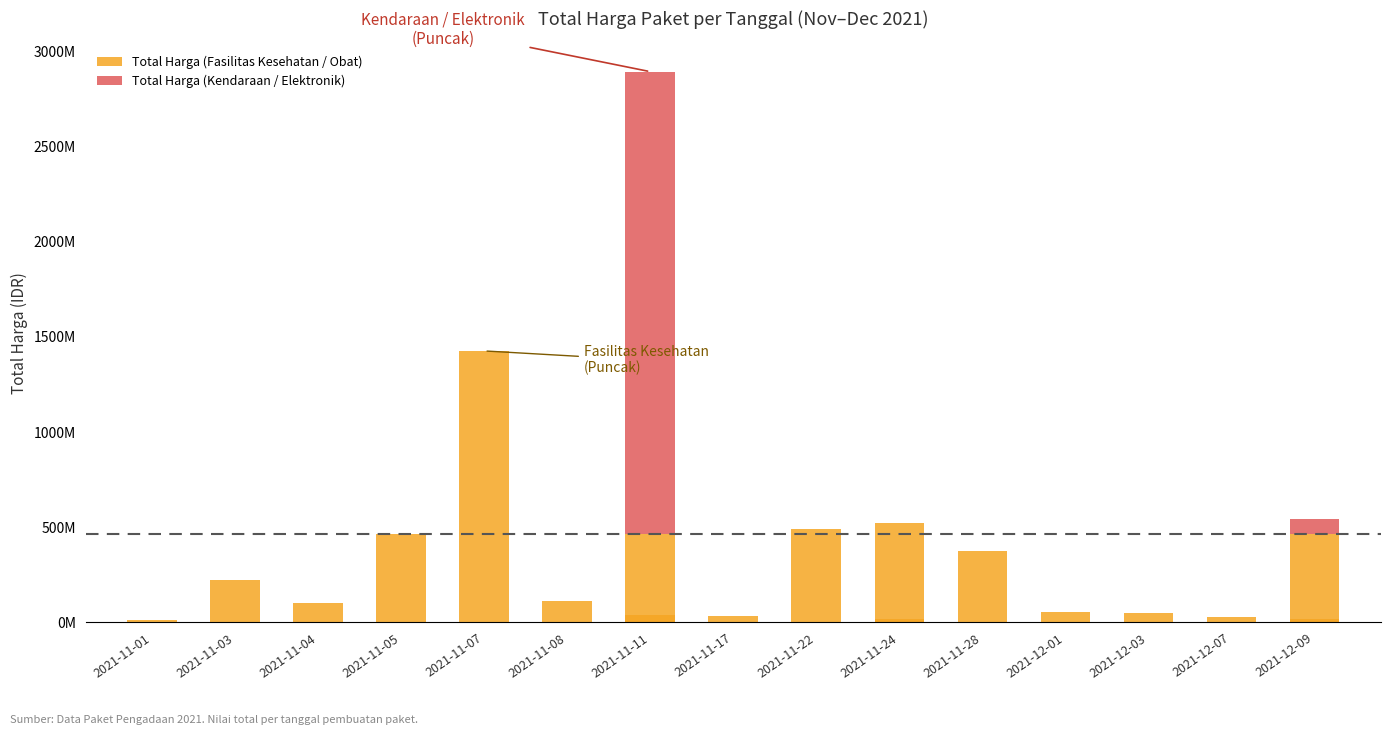

What are all the series names shown in the legend?

Total Harga (Fasilitas Kesehatan / Obat), Total Harga (Kendaraan / Elektronik)